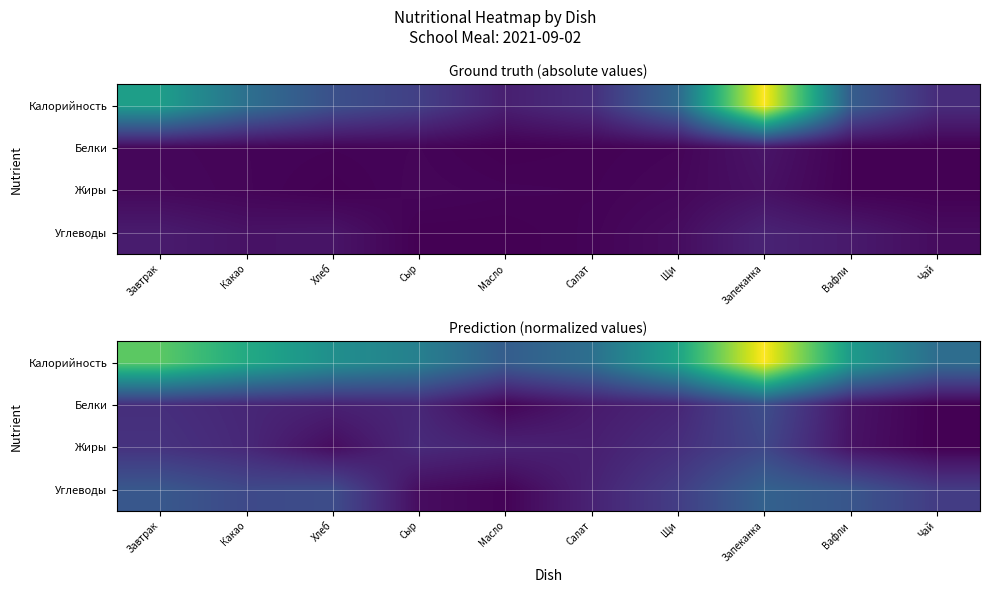

Is the value of Жиры at Сыр greater than the value of Калорийность at Масло?

No